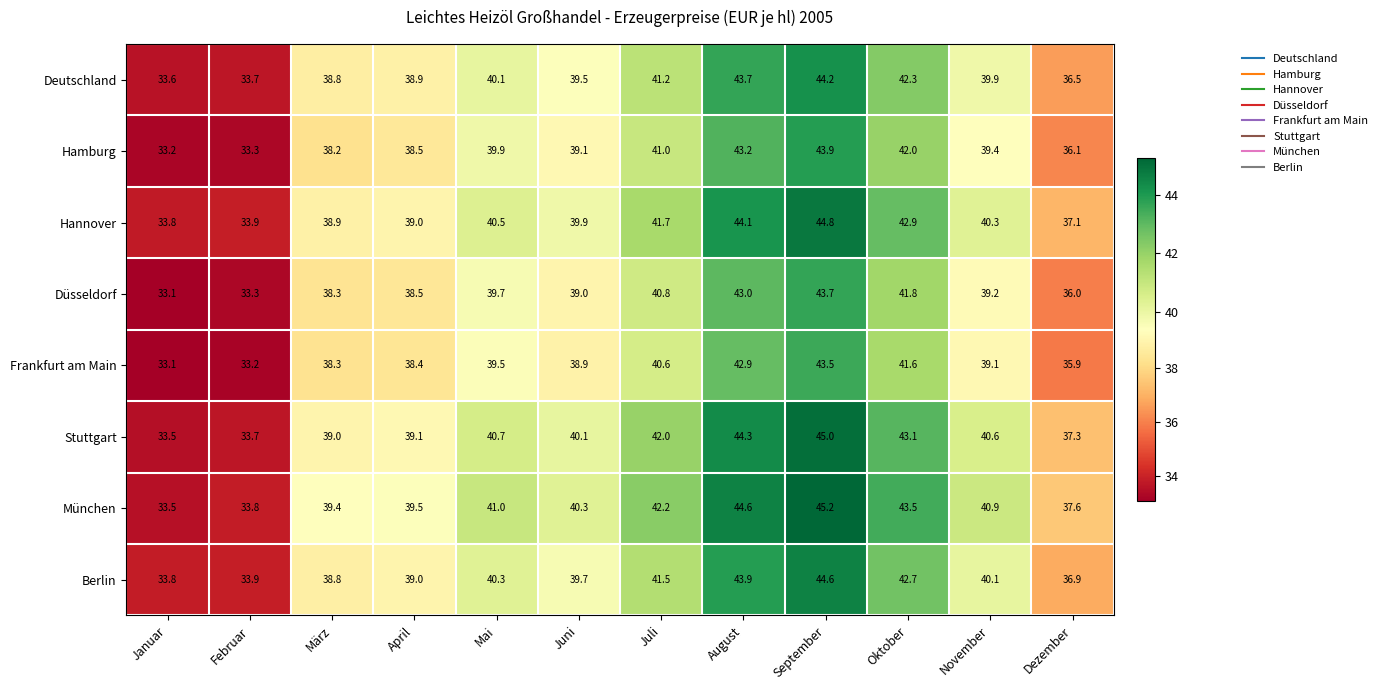

Is it true that Düsseldorf equals 27.4 at September?

False